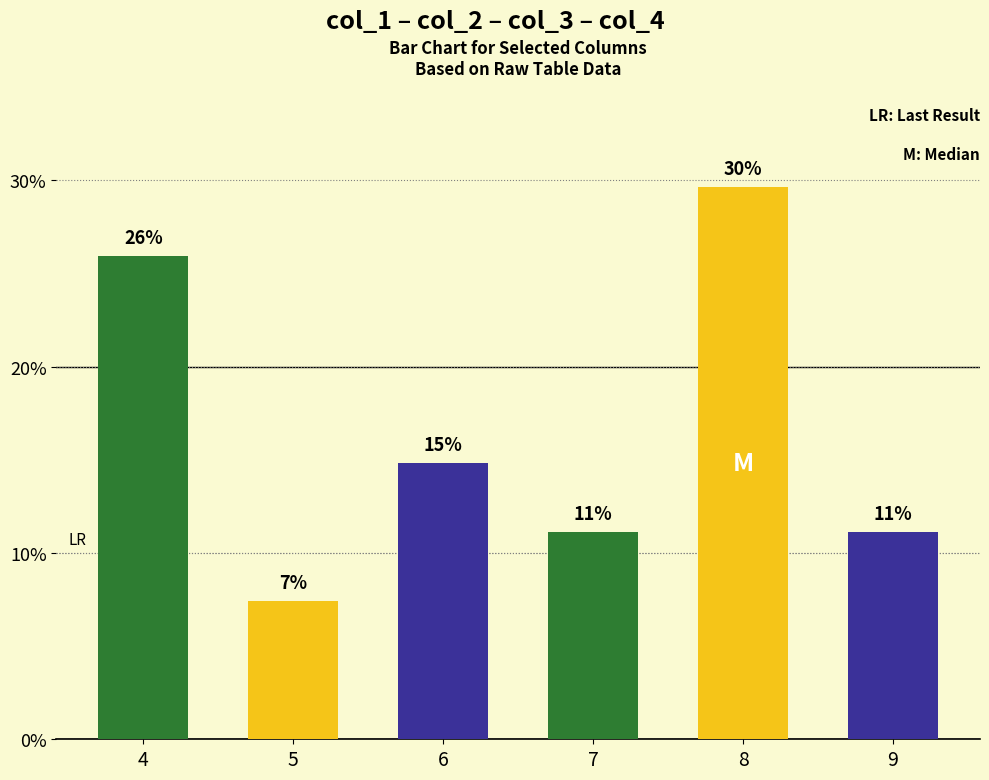

Are the bars horizontal?

No